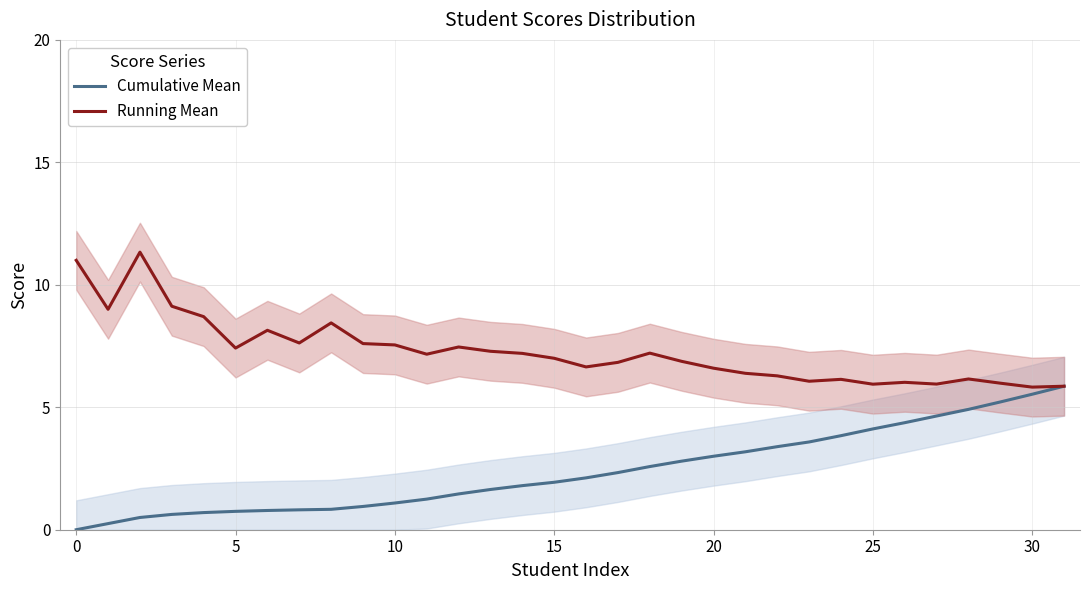

Rank the series at 13 from lowest to highest value.

Cumulative Mean, Running Mean